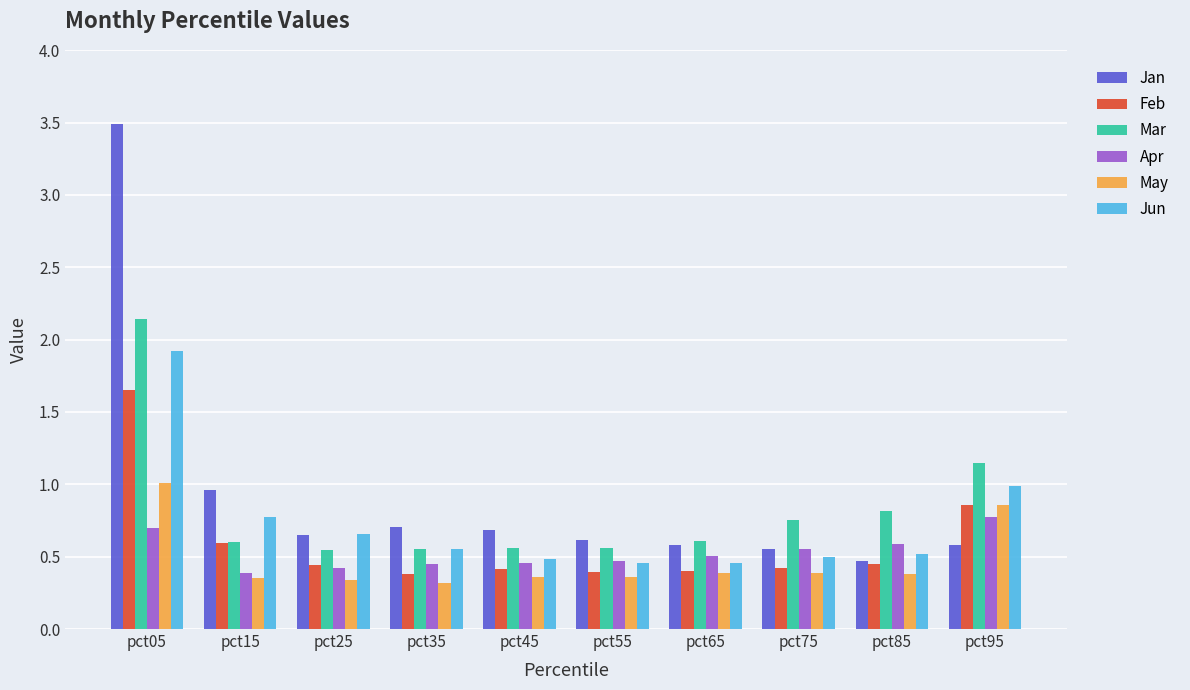

List the series in order of their peak value, highest first.

Jan, Mar, Jun, Feb, May, Apr